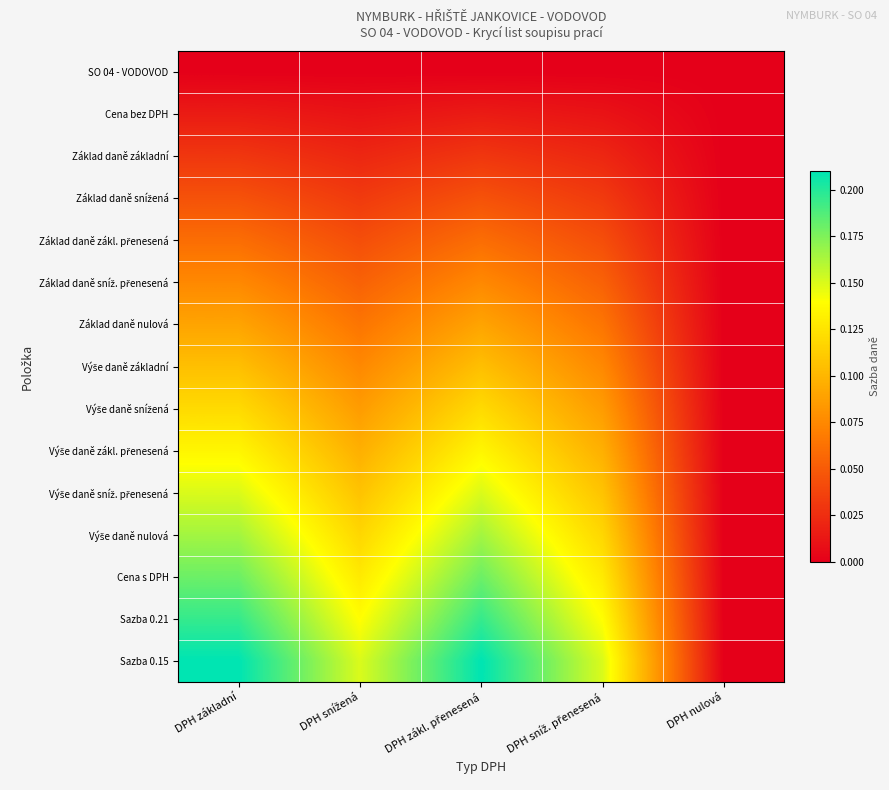

Which has a higher value, DPH základní or DPH zákl. přenesená?

DPH základní